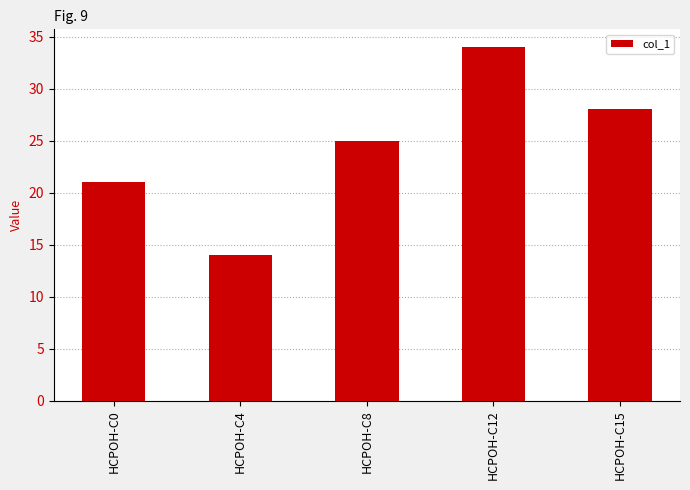

What is the value of the 1st bar from the left?

21